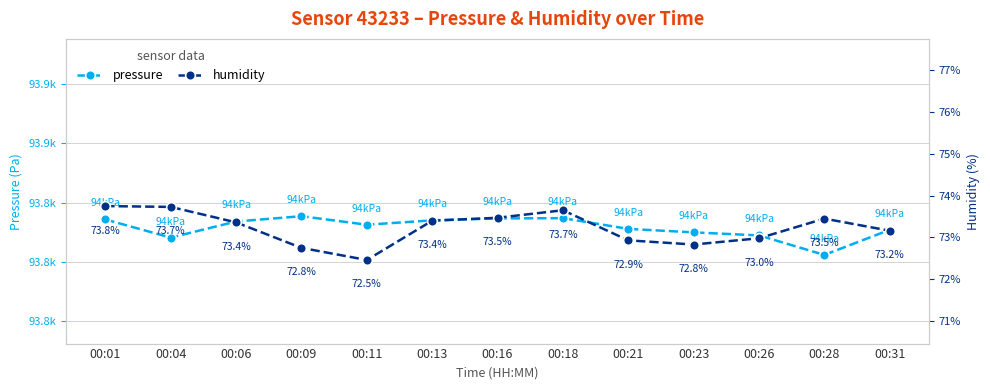

Is it true that humidity equals 73.8 at 00:01?

True